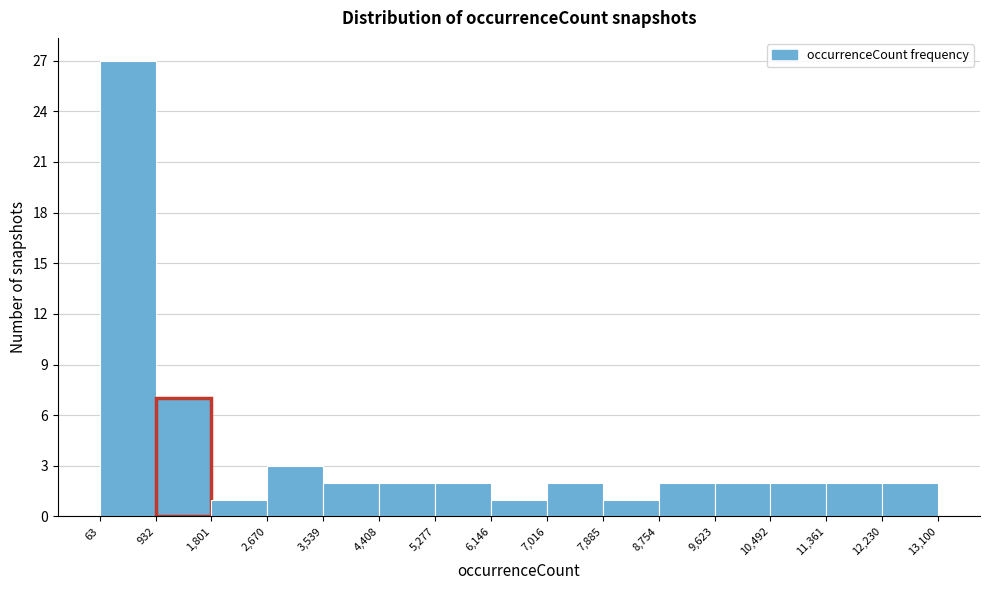

How tall is the bar that spans 10,492 to 11,361 on the x-axis? The values are not printed on the chart, so give them approximately, as read against the axis.

2